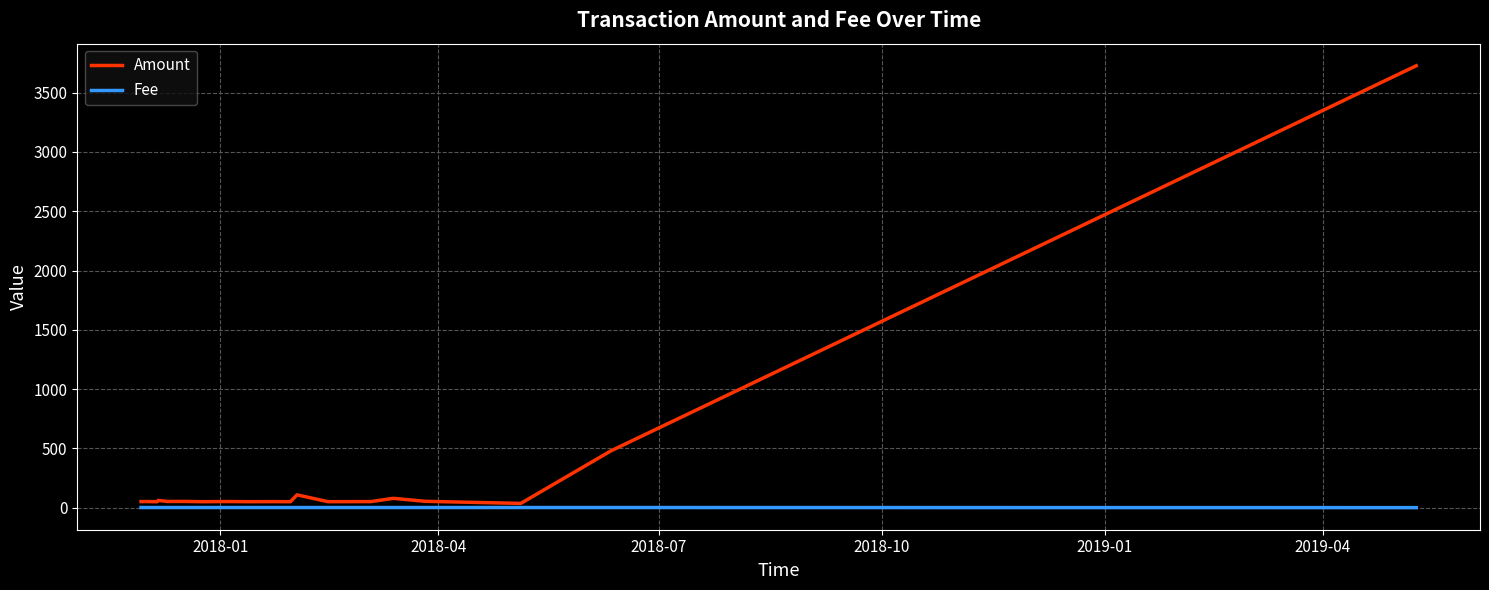

List the series in order of their peak value, highest first.

Amount, Fee